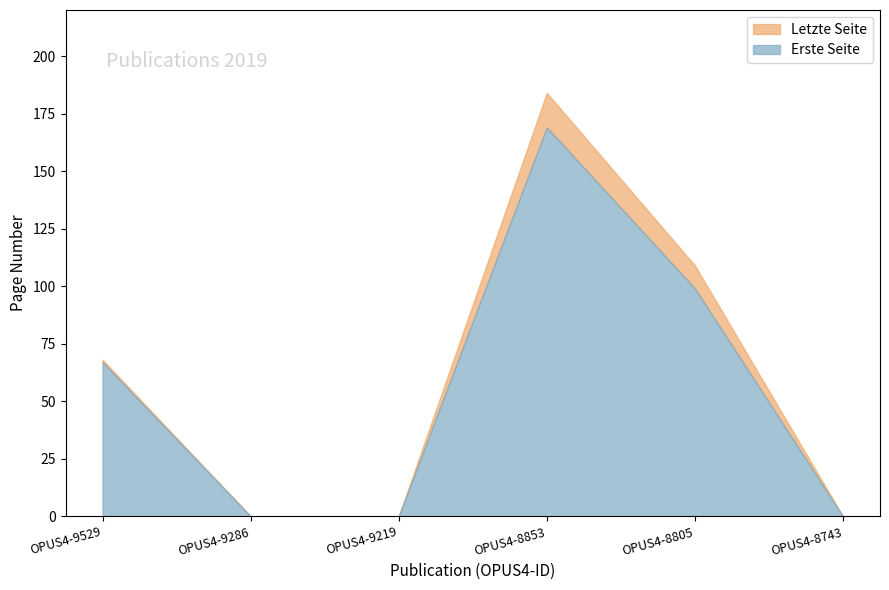

List the labels in order of Erste Seite value, largest first.

OPUS4-8853, OPUS4-8805, OPUS4-9529, OPUS4-9286, OPUS4-9219, OPUS4-8743